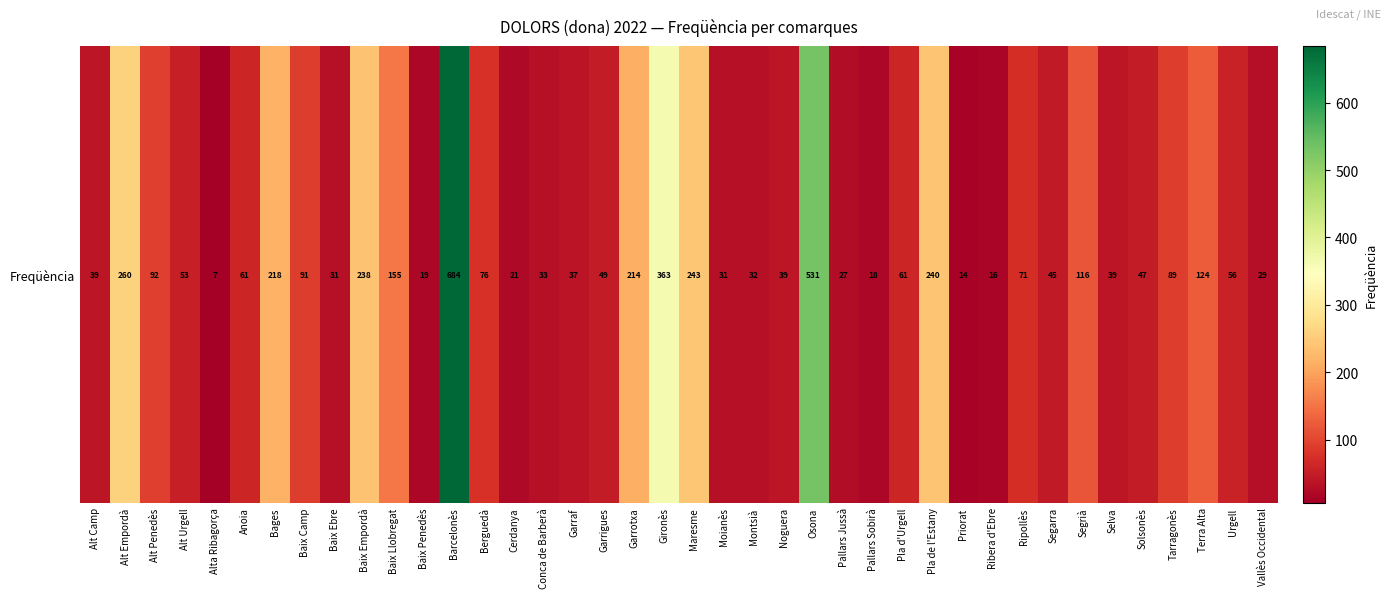

Approximately how many times larger is the value at Alt Camp compared to Anoia?

0.6